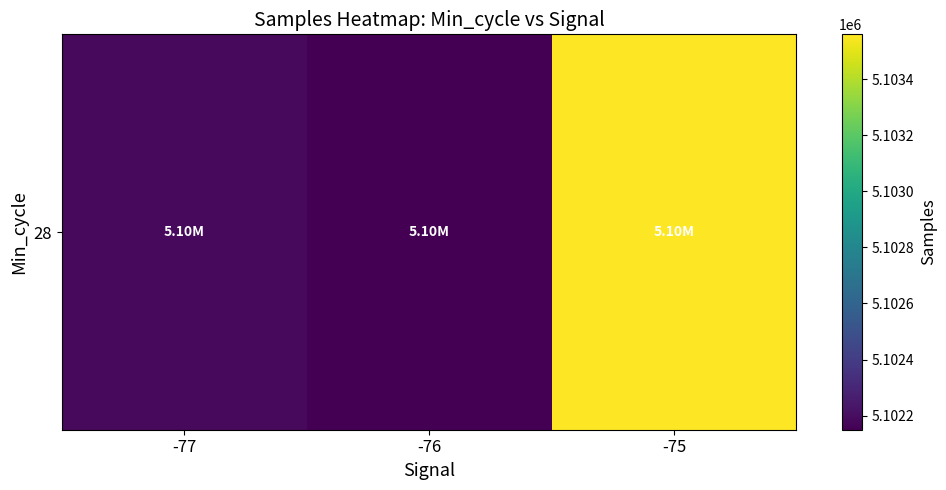

What is the difference between the values at -77 and -75?

1375.2